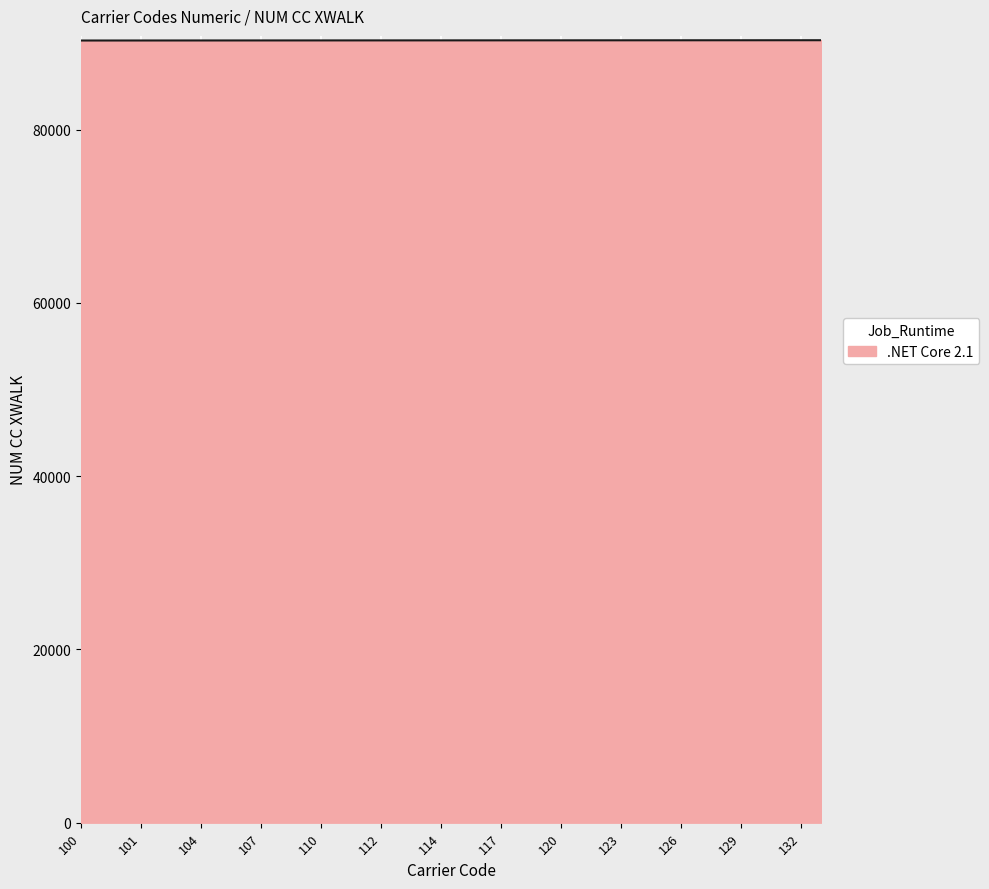

What is the minimum value shown in the chart?

90302.9